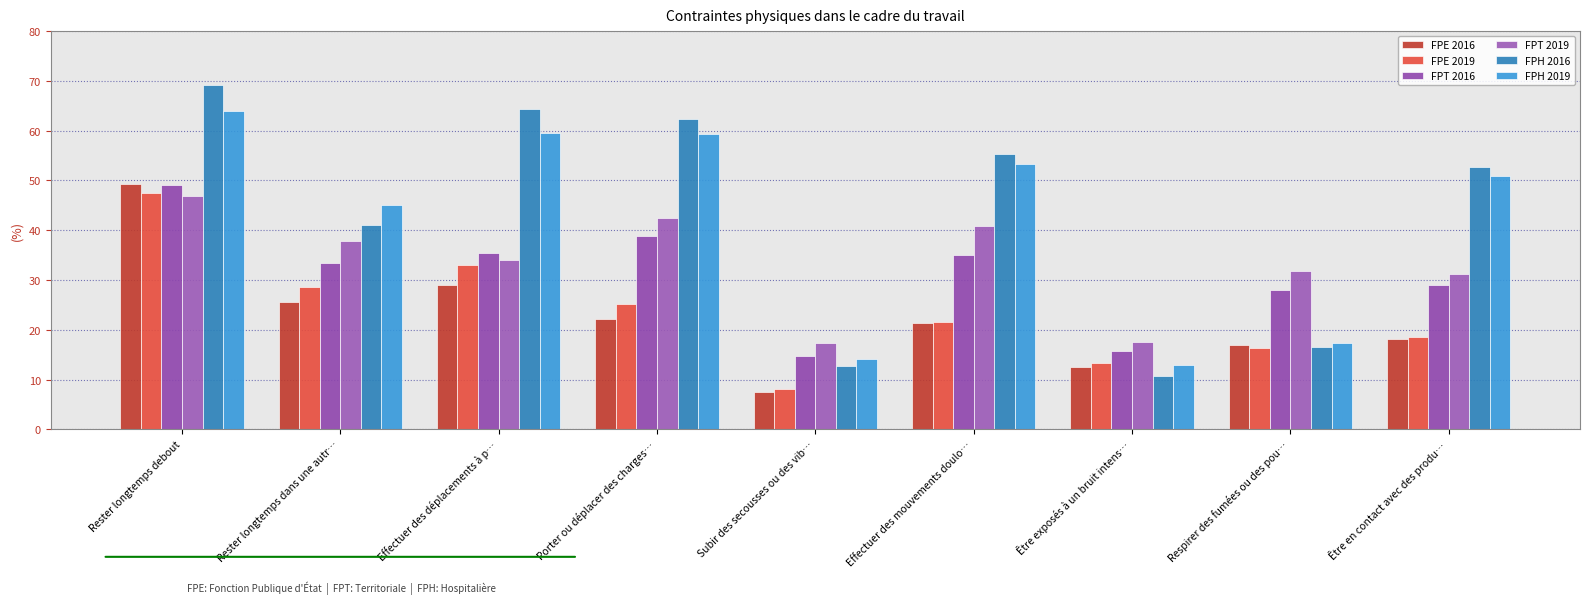

The FPE 2019 series shows 26.5 at Respirer des fumées ou des pou…. True or false?

False